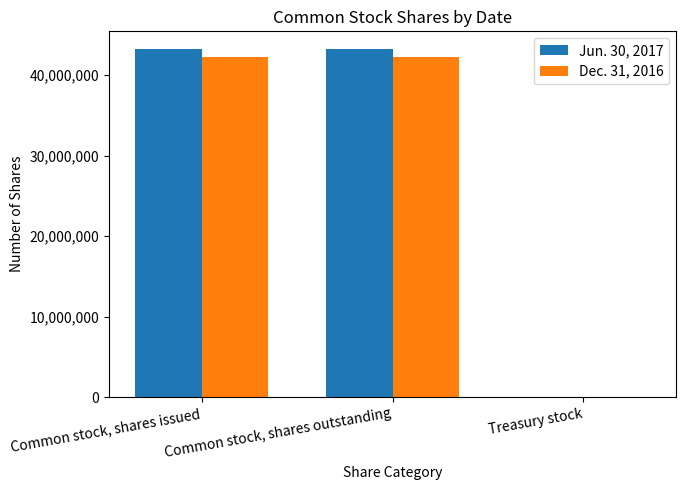

What is the maximum value shown in the chart?

43277400